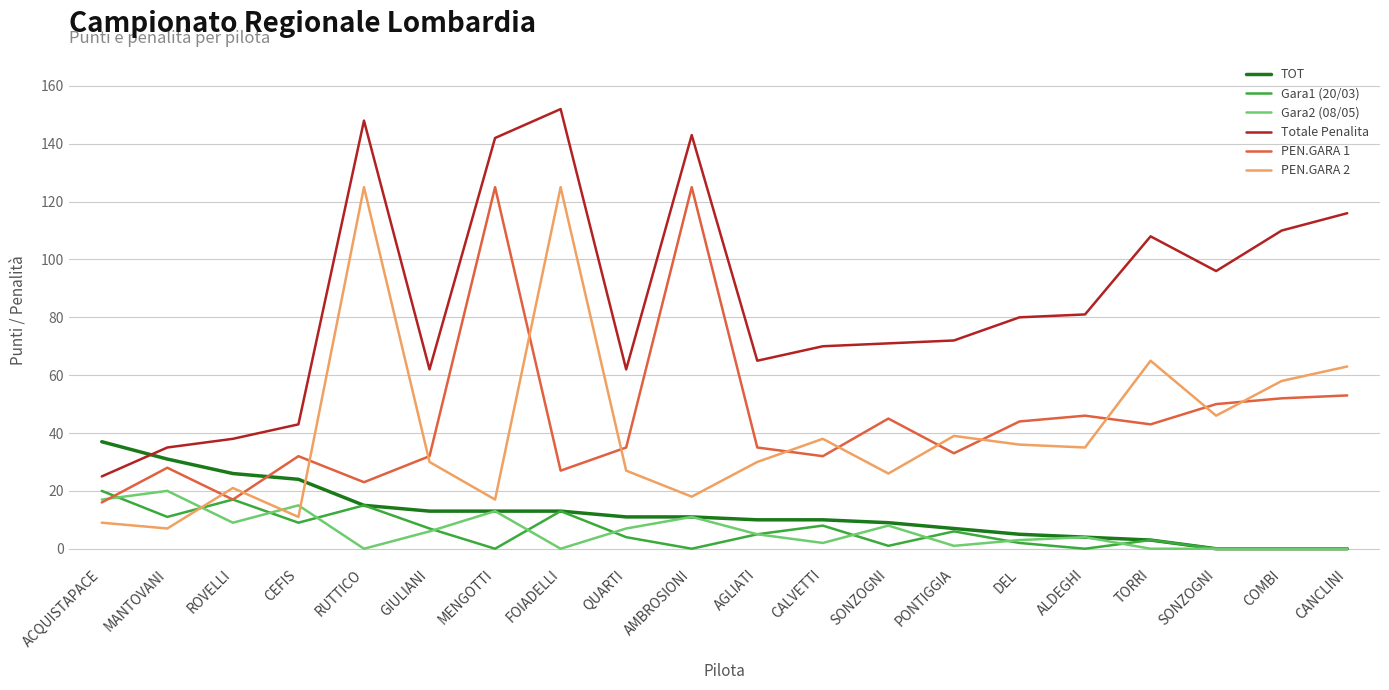

What are all the series names shown in the legend?

TOT, Gara1 (20/03), Gara2 (08/05), Totale Penalita, PEN.GARA 1, PEN.GARA 2